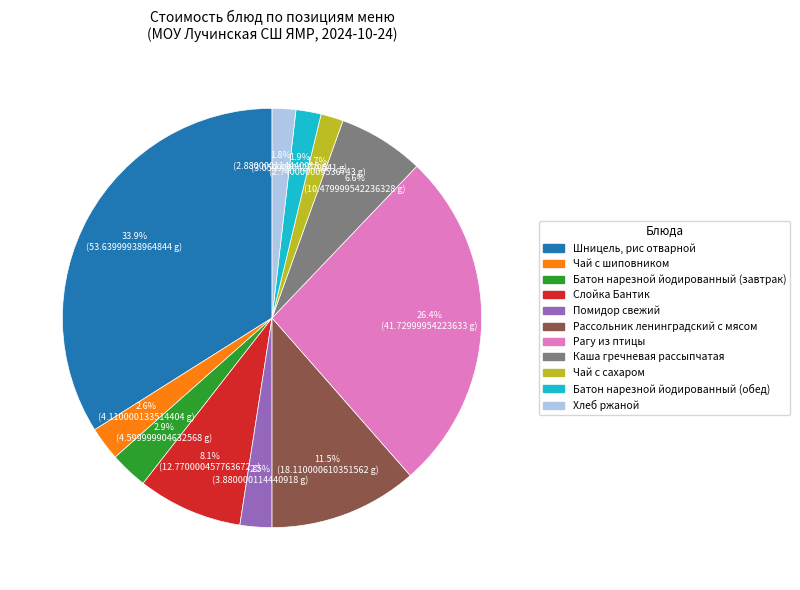

Rank the categories by value from lowest to highest.

Чай с сахаром, Хлеб ржаной, Батон нарезной йодированный (обед), Помидор свежий, Чай с шиповником, Батон нарезной йодированный (завтрак), Каша гречневая рассыпчатая, Слойка Бантик, Рассольник ленинградский с мясом, Рагу из птицы, Шницель, рис отварной